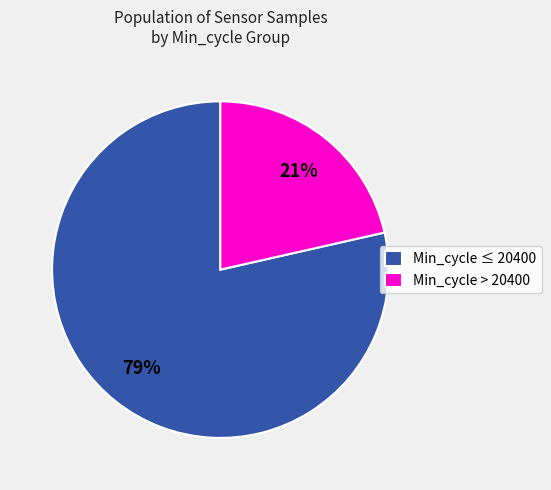

Which category has the biggest portion of the pie?

Min_cycle ≤ 20400